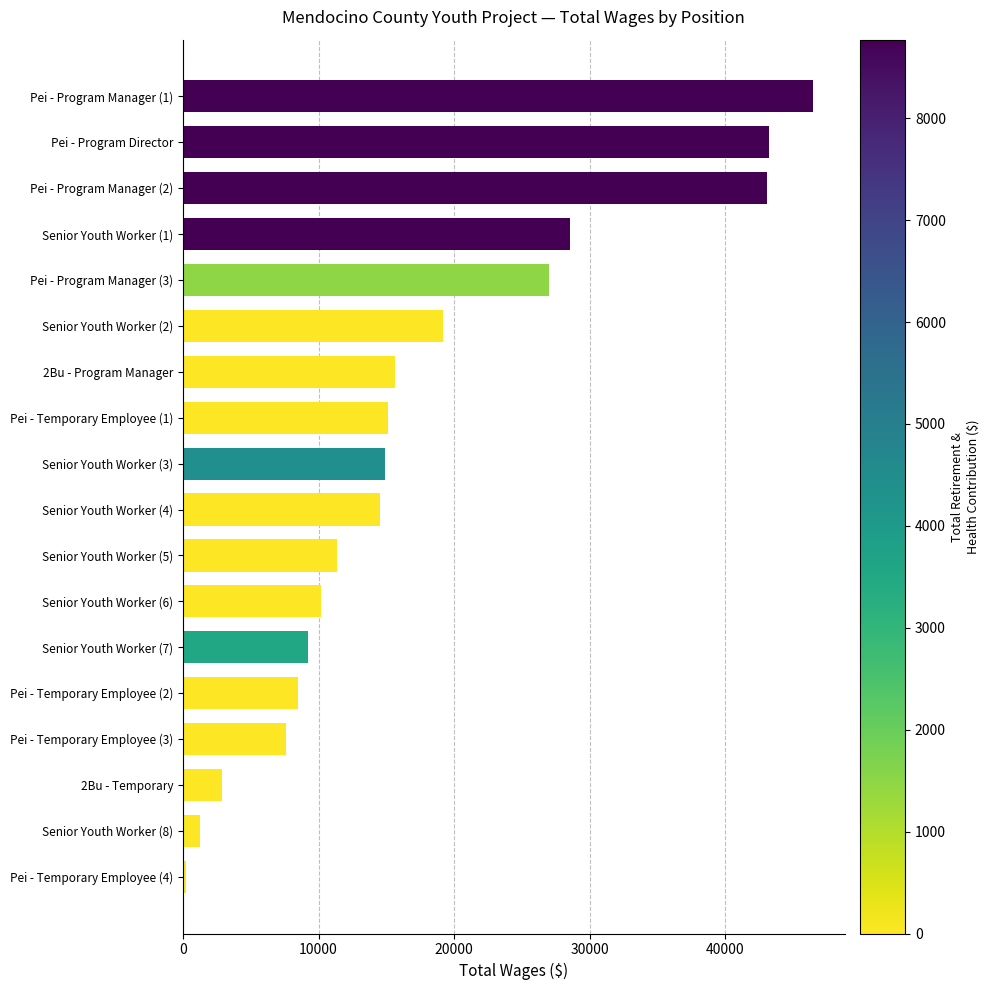

The value at Senior Youth Worker (3) is 14870. True or false?

True